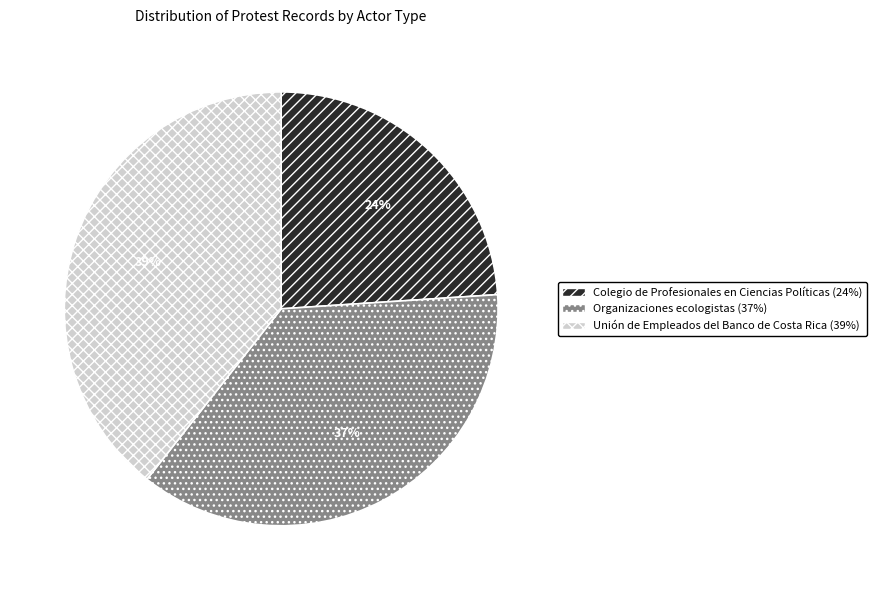

To the nearest percent, what percentage of the pie is Organizaciones ecologistas?

37%